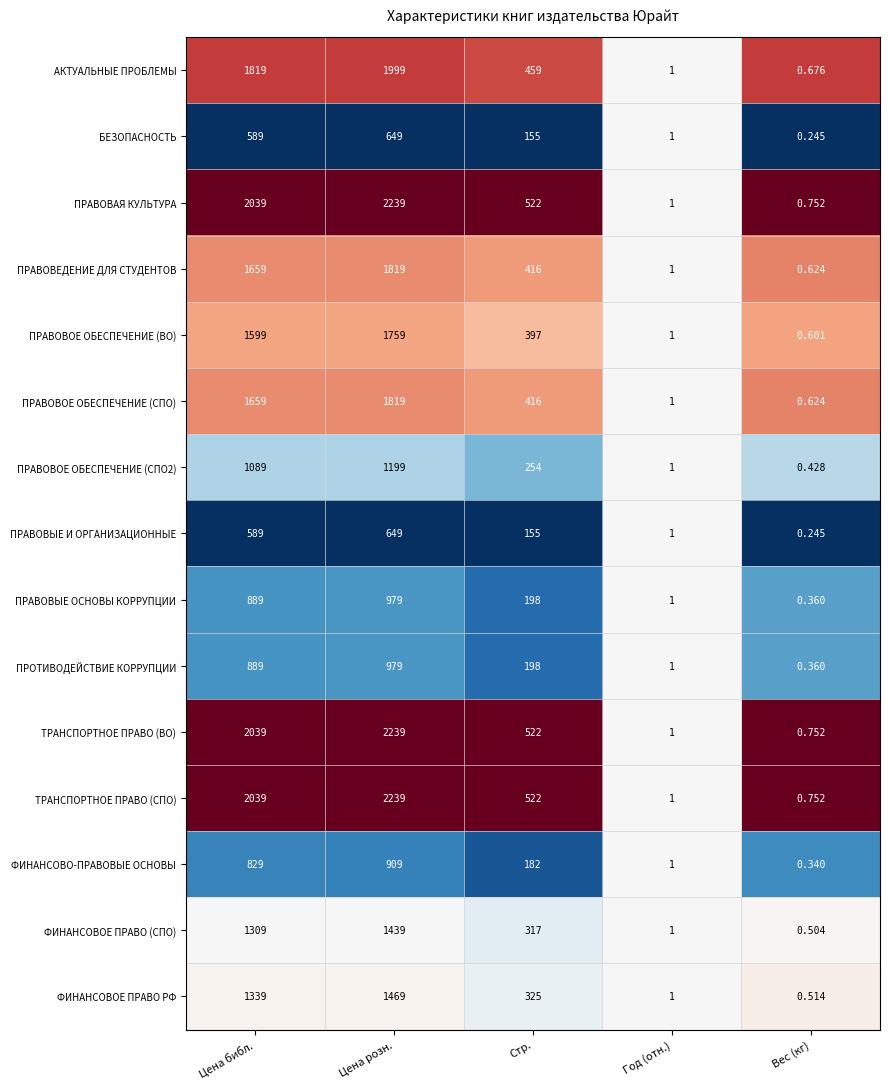

At which label is ПРАВОВЫЕ И ОРГАНИЗАЦИОННЫЕ closest to 324?

Стр.